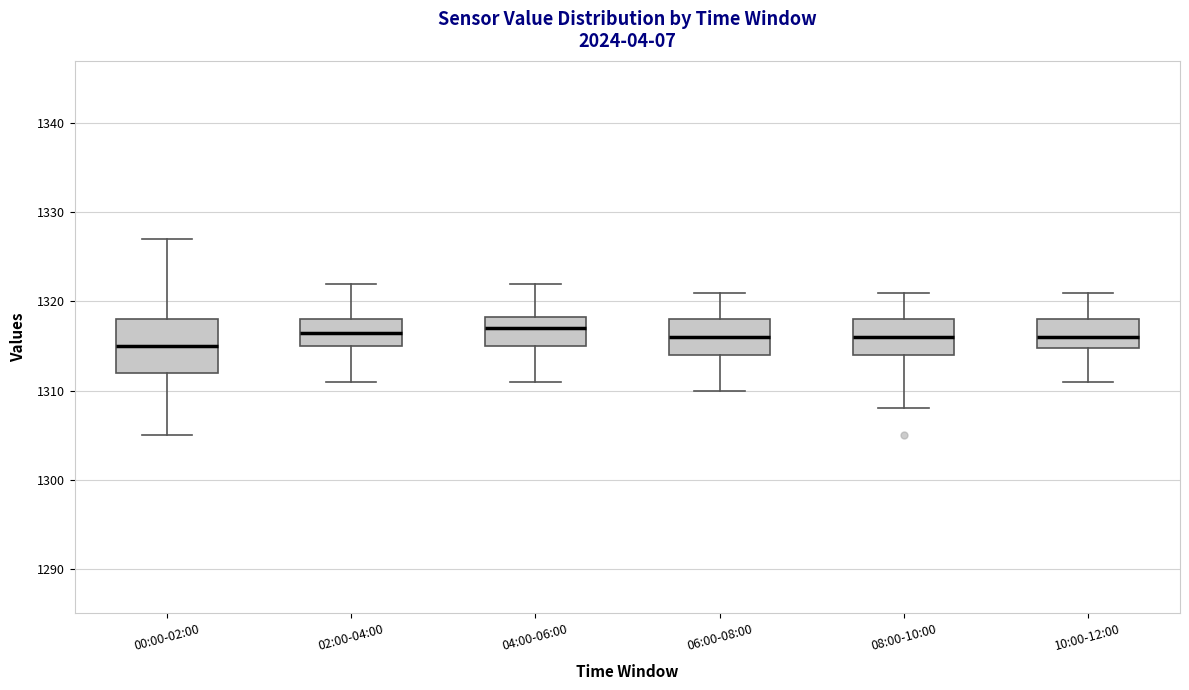

Which box is the tallest, from its lower edge to its upper edge?

00:00-02:00